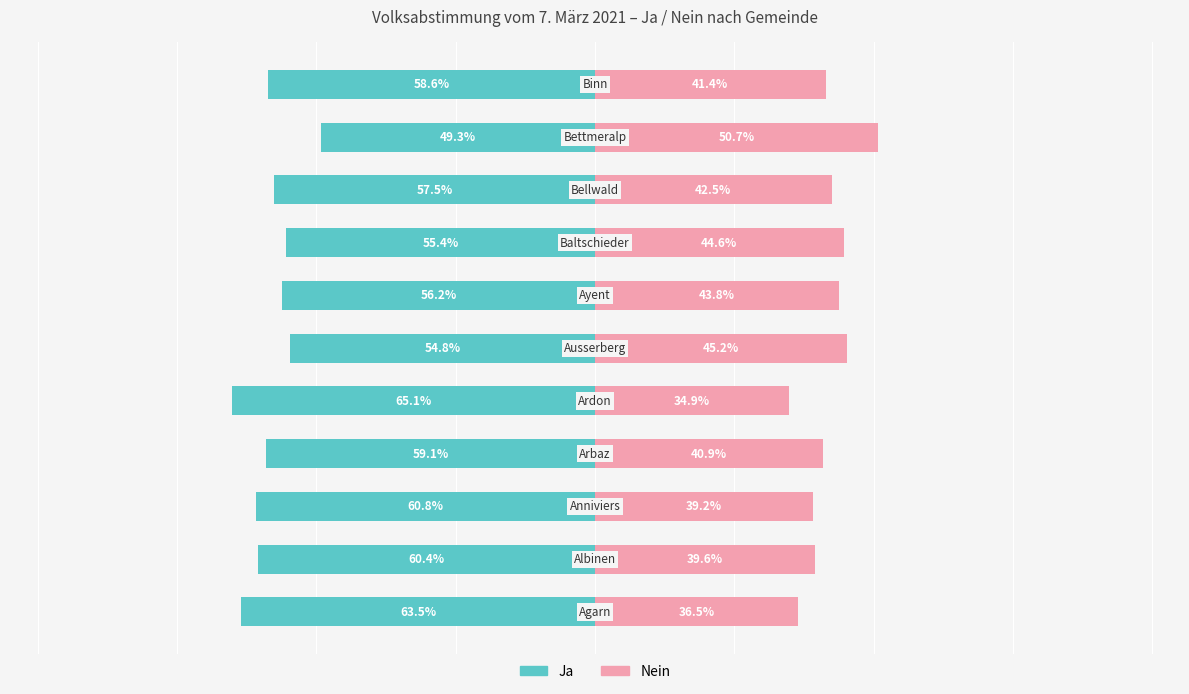

Which has a higher value, 5 or 10?

5